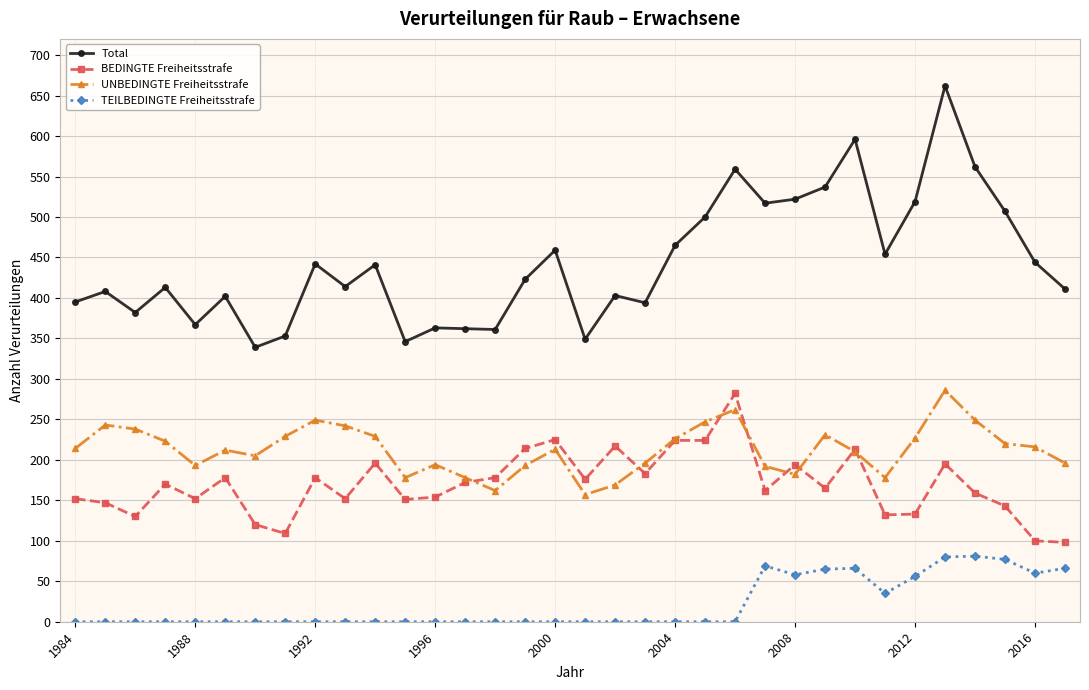

What are all the series names shown in the legend?

Total, BEDINGTE Freiheitsstrafe, UNBEDINGTE Freiheitsstrafe, TEILBEDINGTE Freiheitsstrafe